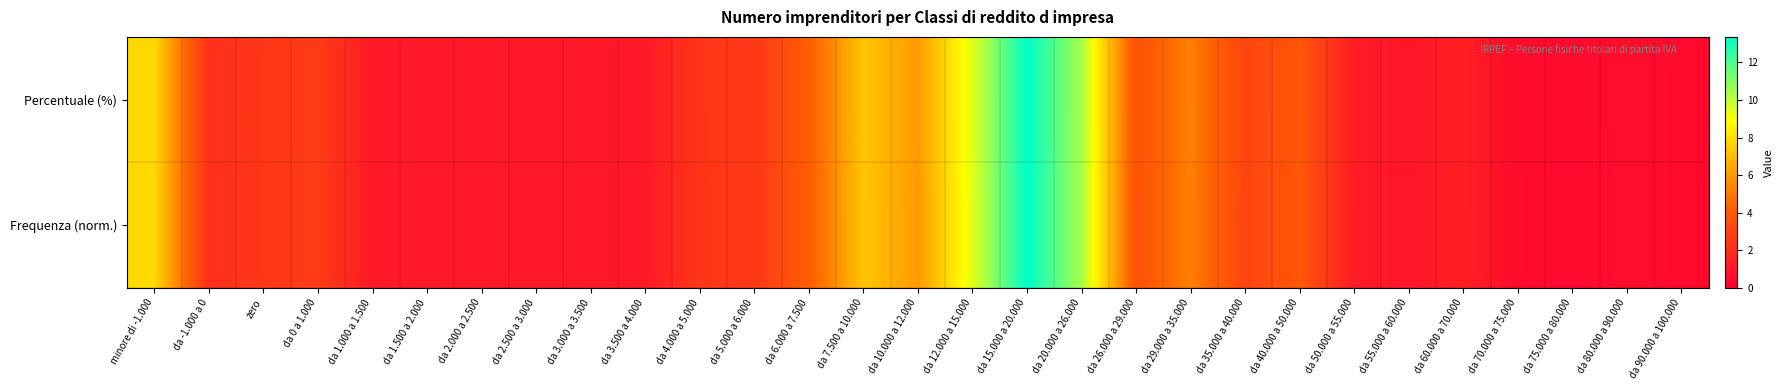

Rank the series by their average value, from lowest to highest.

Frequenza (norm.), Percentuale (%)